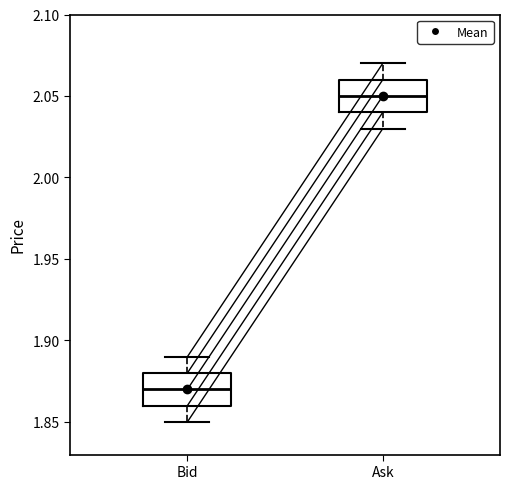

Which box's median line is the lowest?

Bid